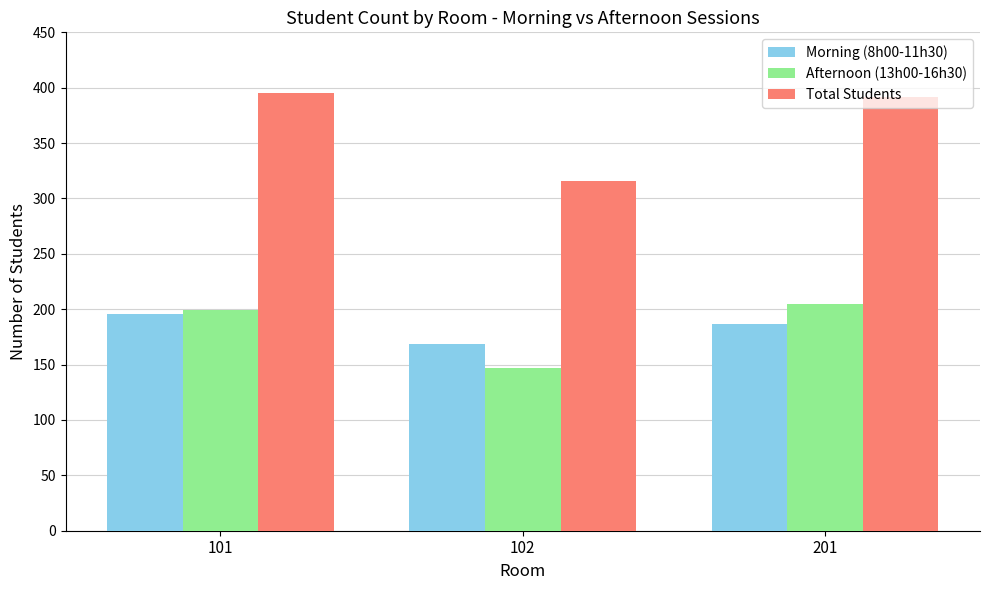

True or false: Afternoon (13h00-16h30) has a value of 322 at 201.

False